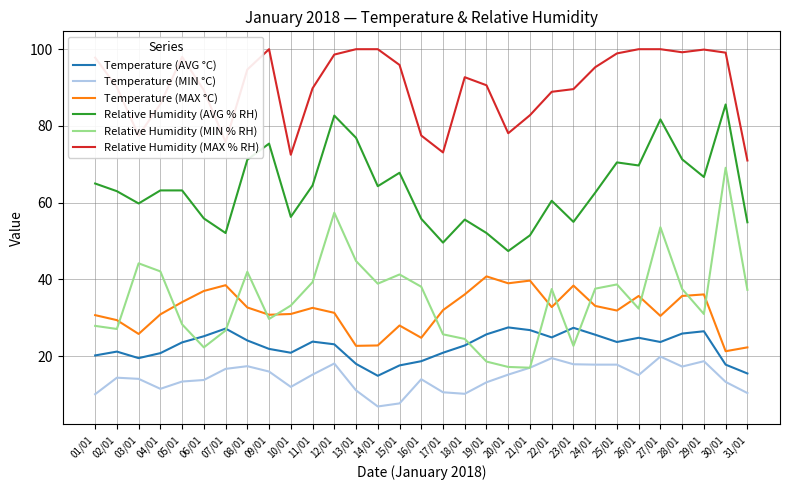

Is the value of Temperature (AVG °C) at 21/01 greater than the value of Relative Humidity (MIN % RH) at 24/01?

No